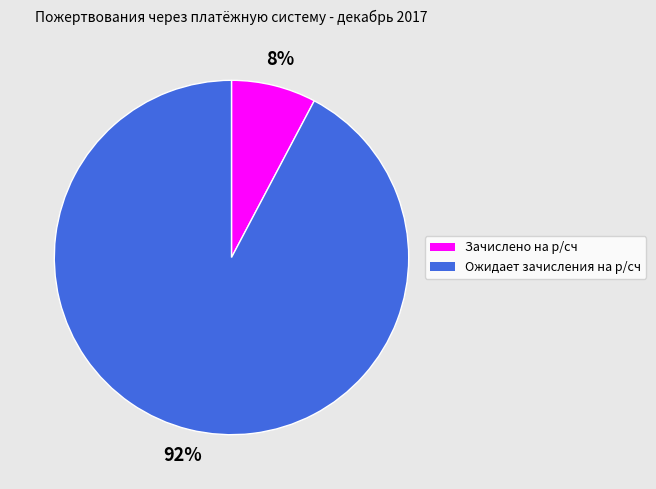

Do Зачислено на р/сч and Ожидает зачисления на р/сч together represent more than half of the pie?

Yes